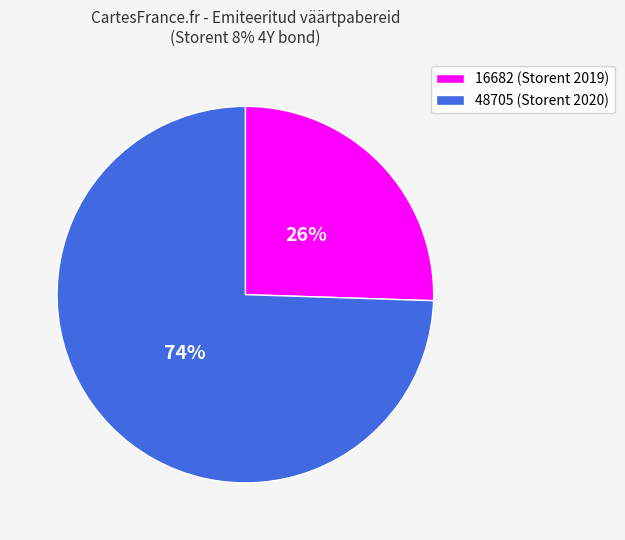

Rank the categories by value from highest to lowest.

48705, 16682